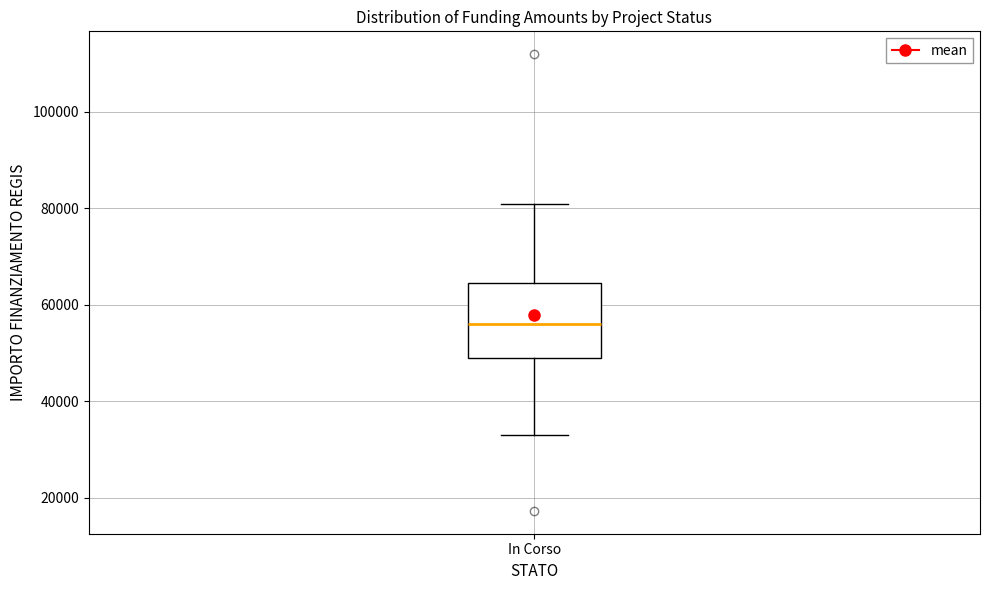

Where does the median line of the box for In Corso sit on the y-axis? The values are not printed on the chart, so give them approximately, as read against the axis.

56000